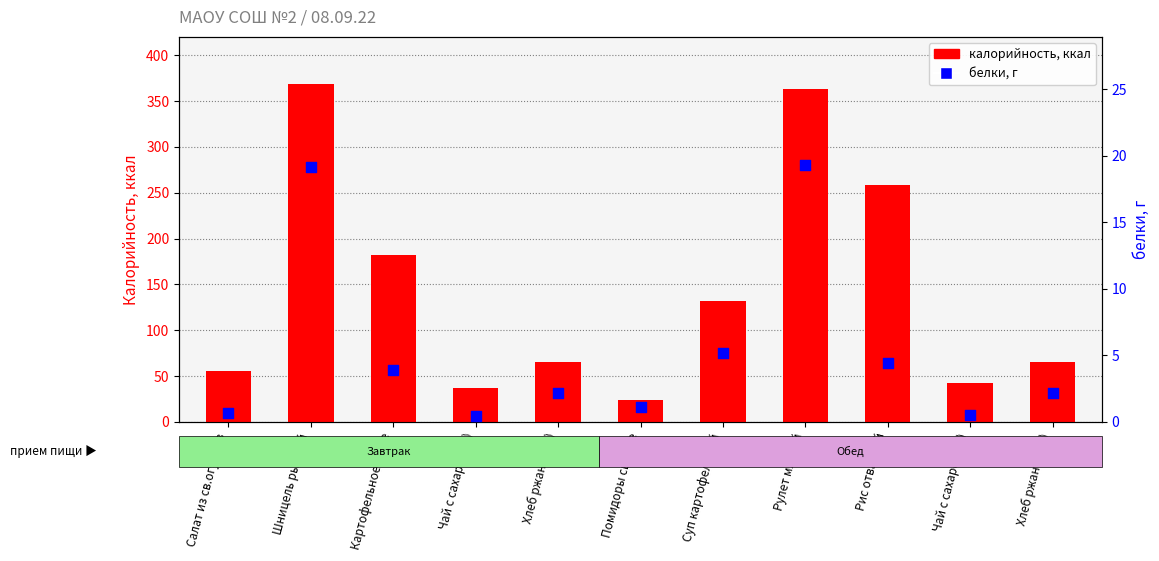

At how many categories does at least one series exceed 176?

4